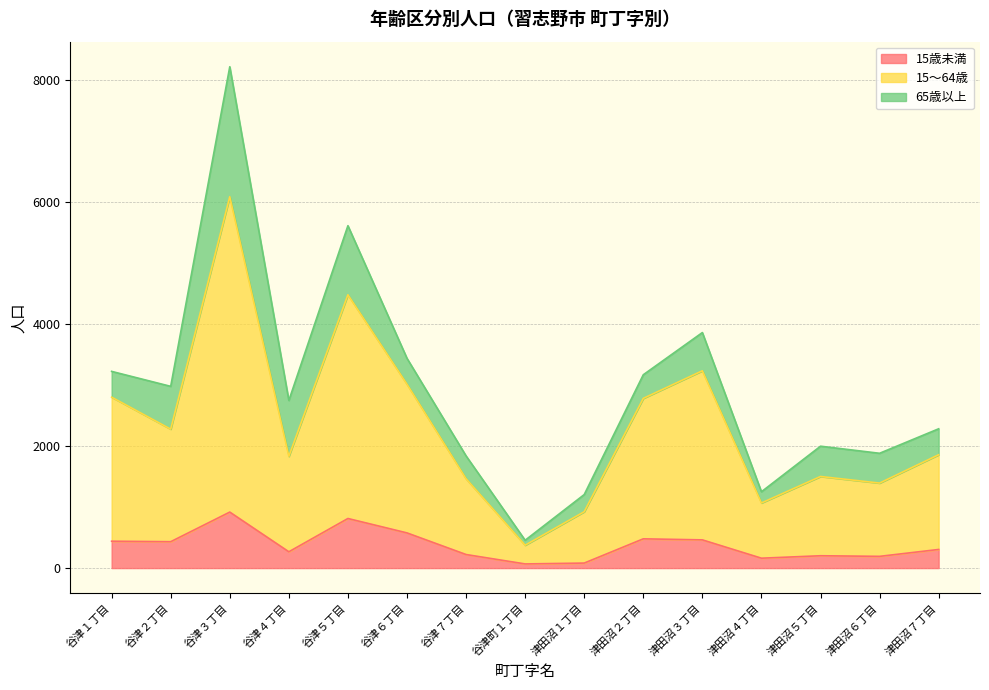

At which category does the chart reach its peak across all series?

谷津３丁目